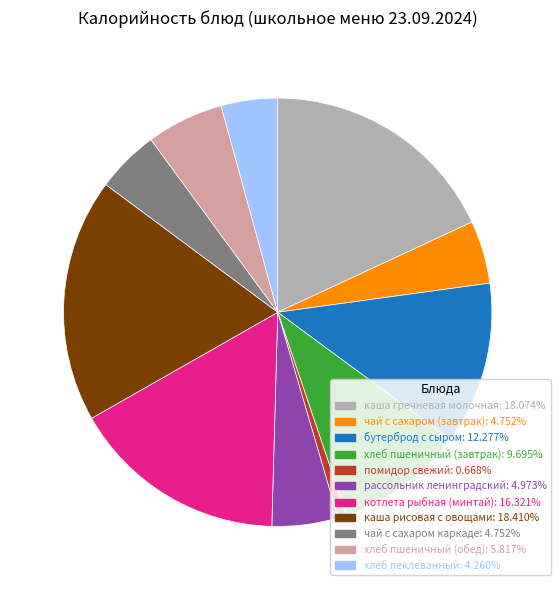

What is the ratio of the value at чай с сахаром (завтрак) to the value at каша гречневая молочная?

0.3